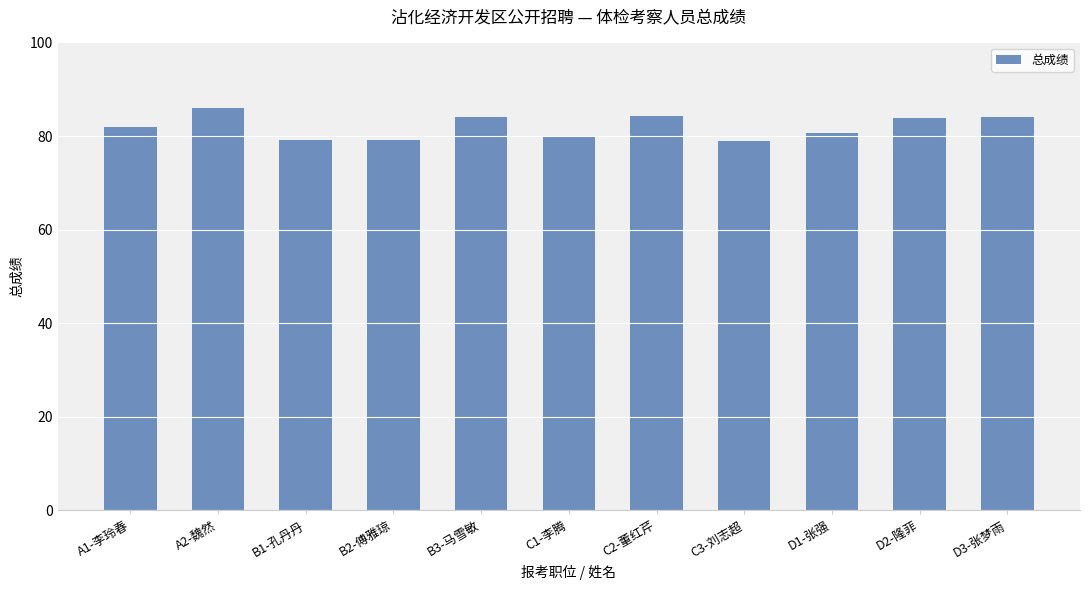

What is the label of the 8th bar from the right?

B2-傅雅琼